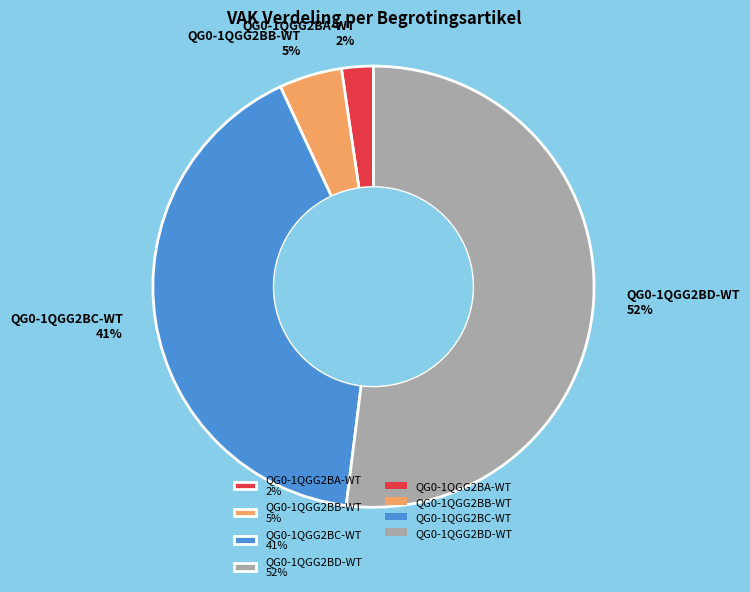

Rank the categories by value from highest to lowest.

QG0-1QGG2BD-WT, QG0-1QGG2BC-WT, QG0-1QGG2BB-WT, QG0-1QGG2BA-WT